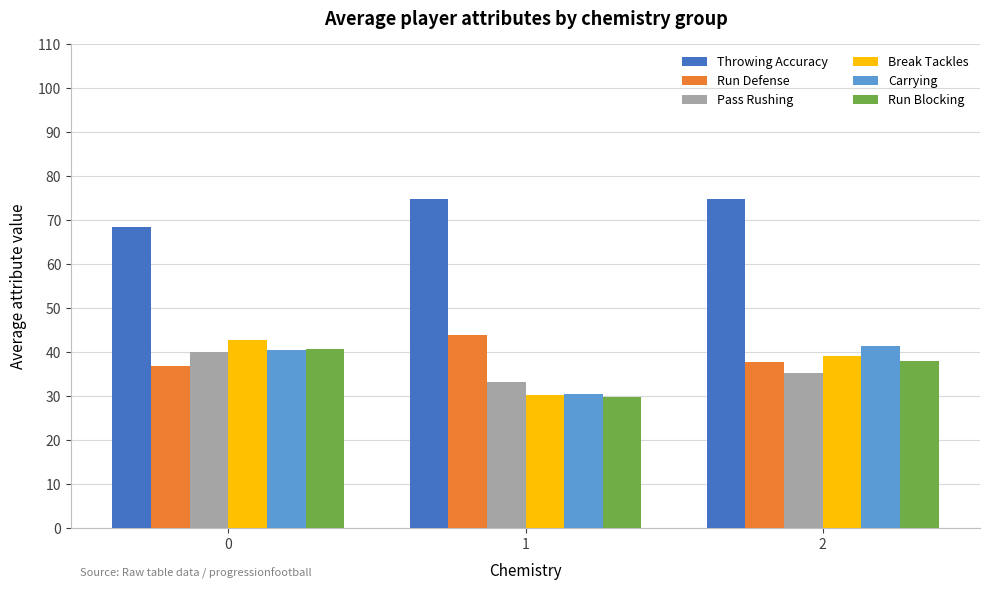

Which category has the lowest value in the Run Blocking series?

1